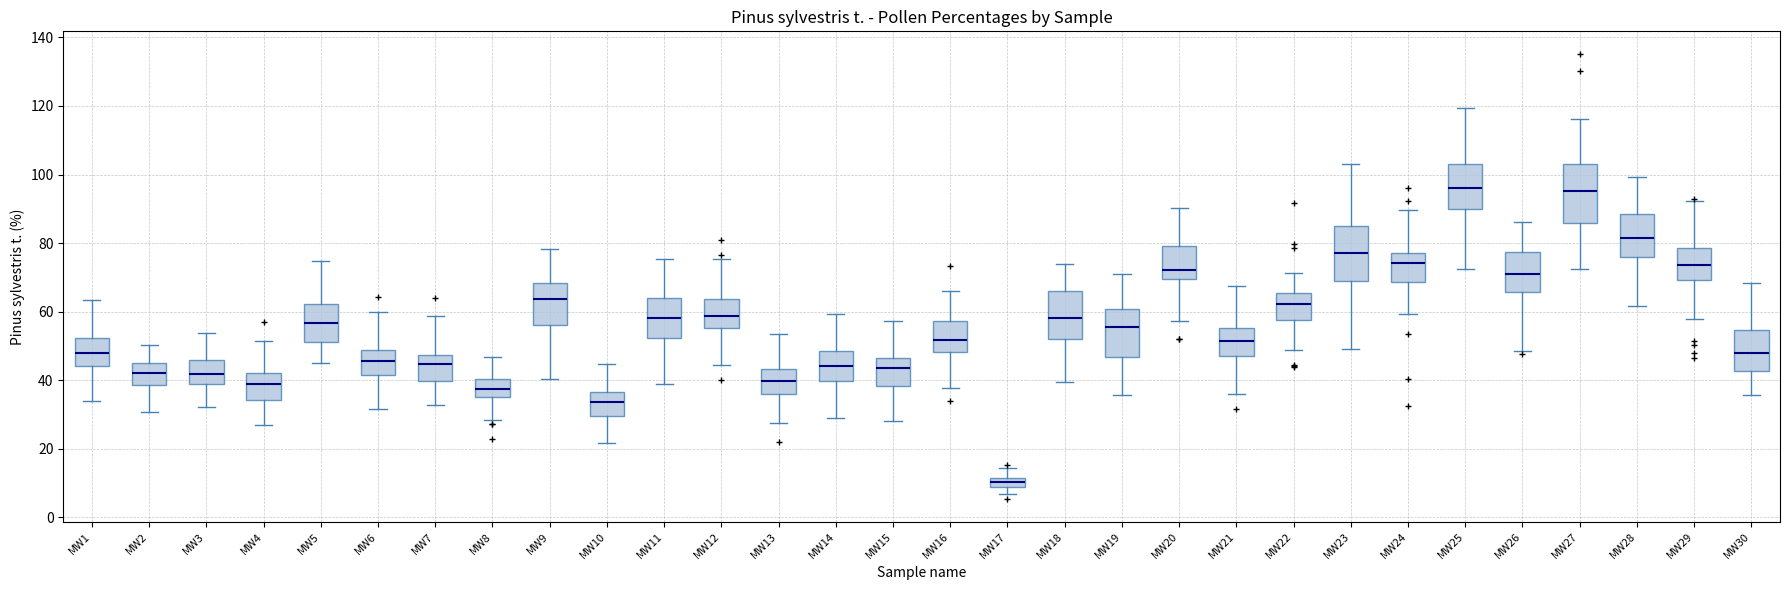

Which box's median line is the lowest?

MW17